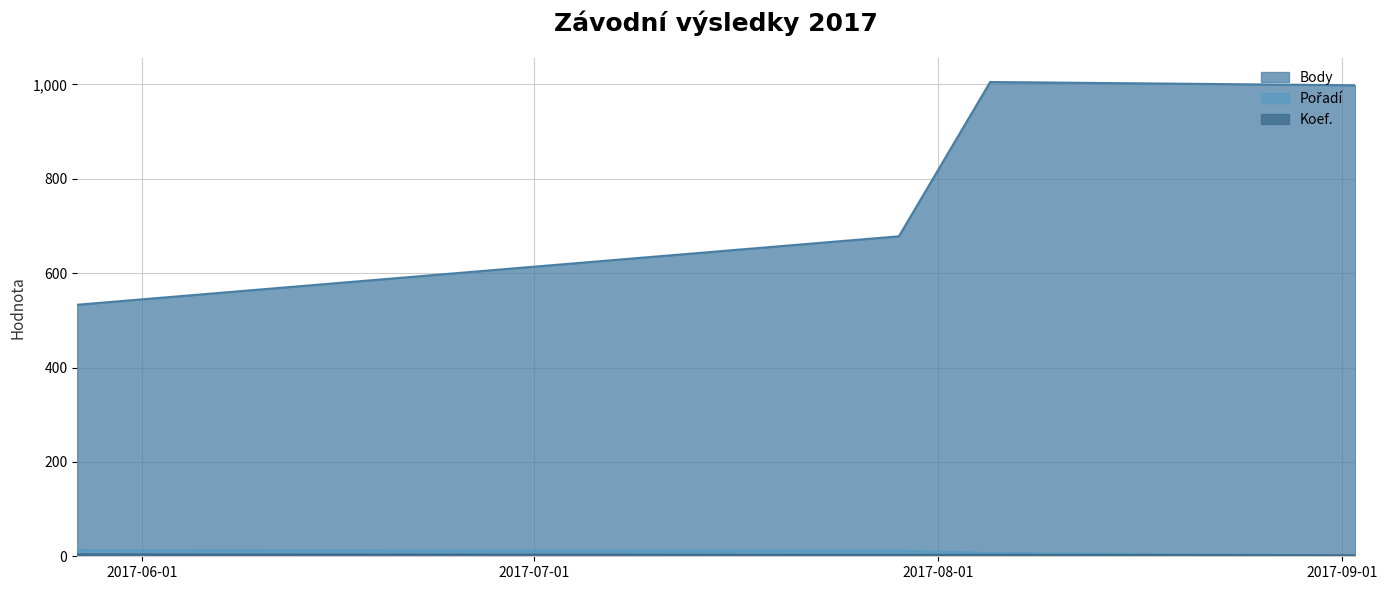

Which category has the highest value across all series?

2017-08-05